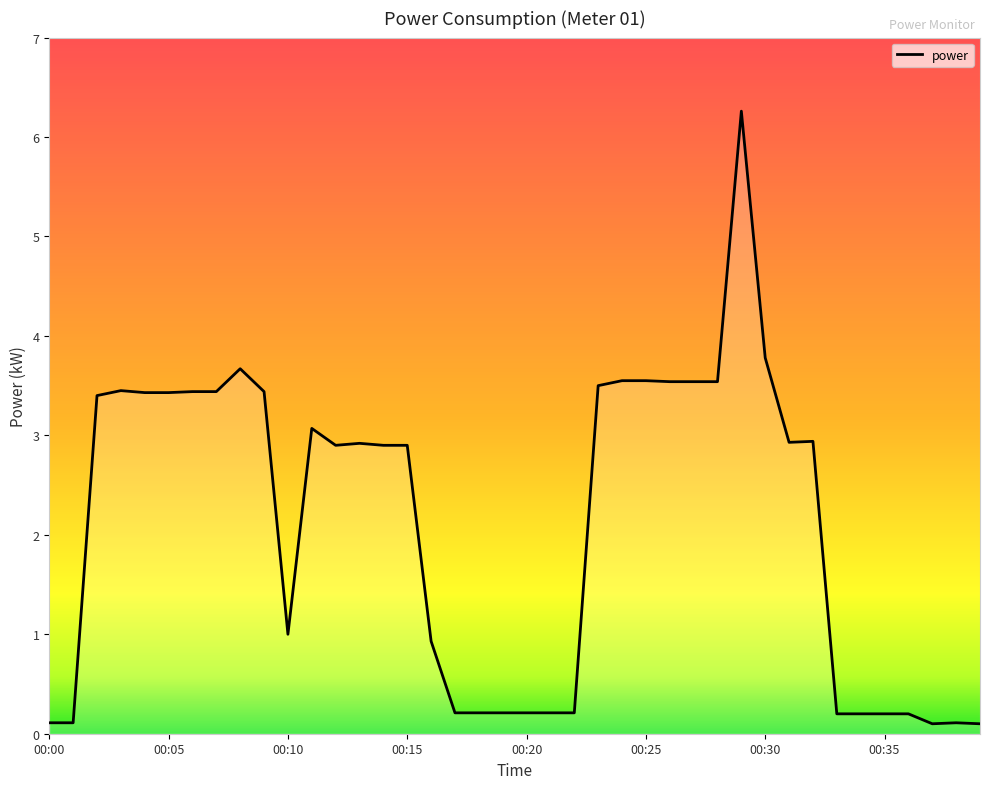

What is the maximum value shown in the chart?

6.3